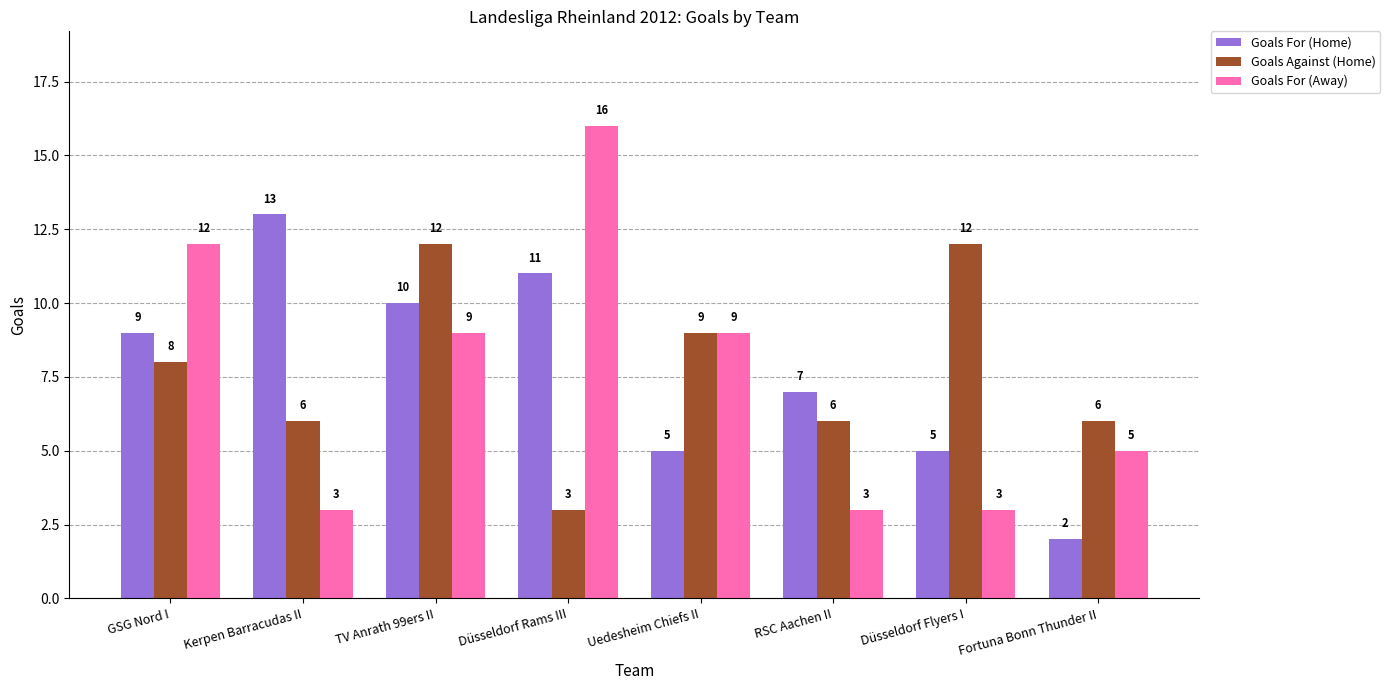

What is the label of the 7th bar from the left?

Düsseldorf Flyers I